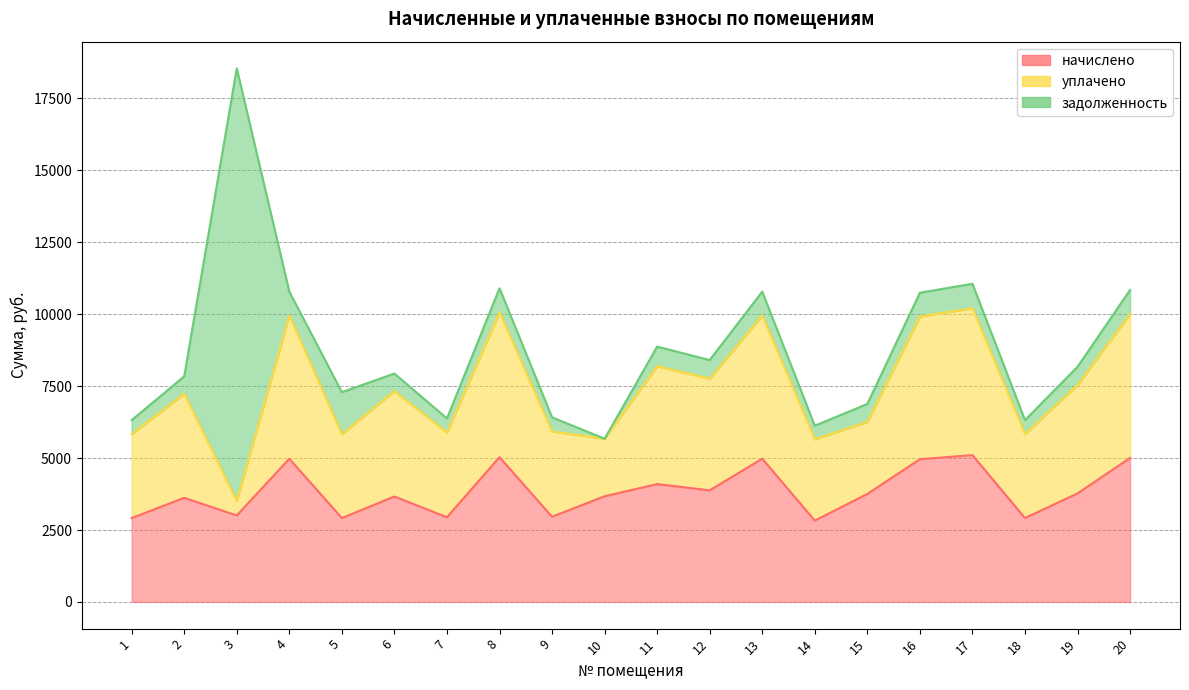

What is the difference between the начислено values at 7 and 11?

1152.0